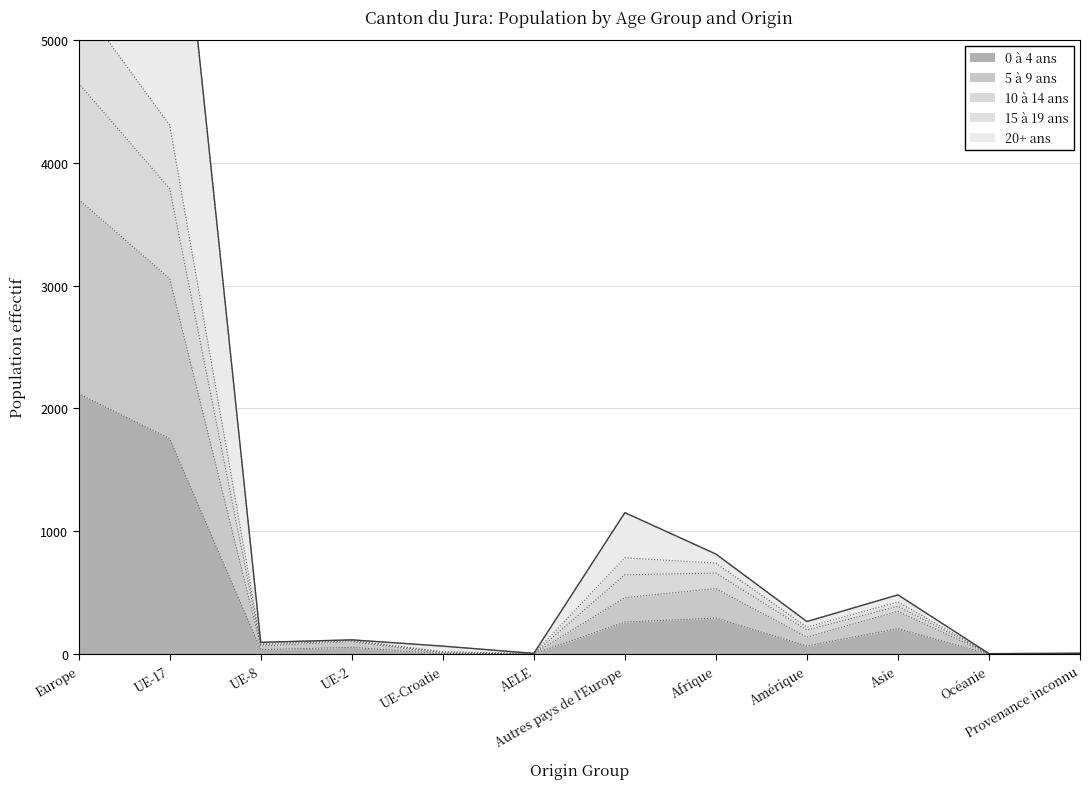

Which category has the highest value in the 0 à 4 ans series?

Europe